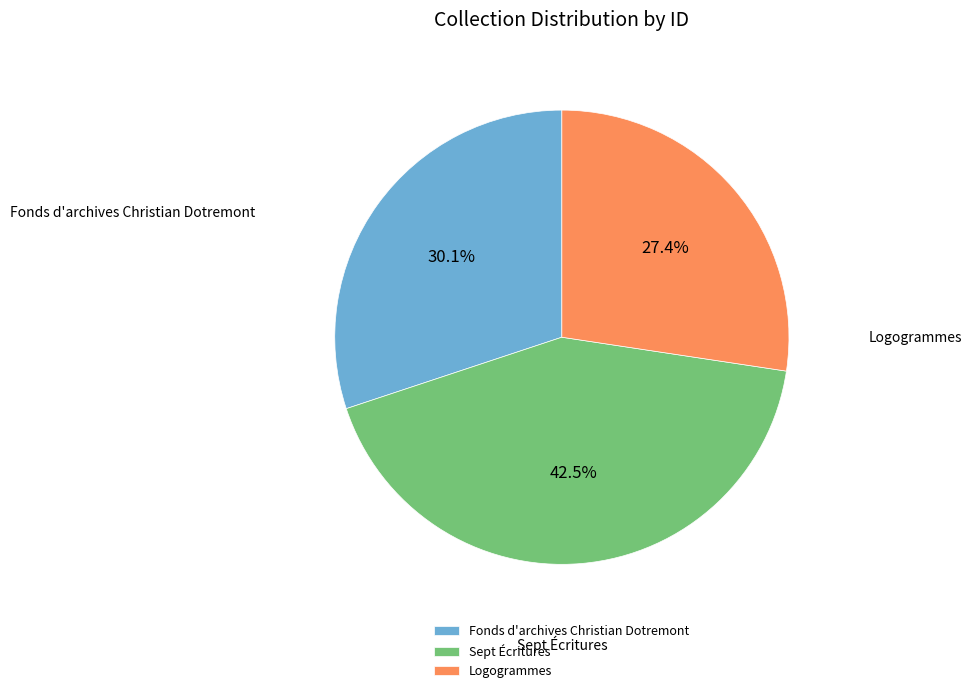

What percentage is the Logogrammes slice, to the nearest percent?

27%